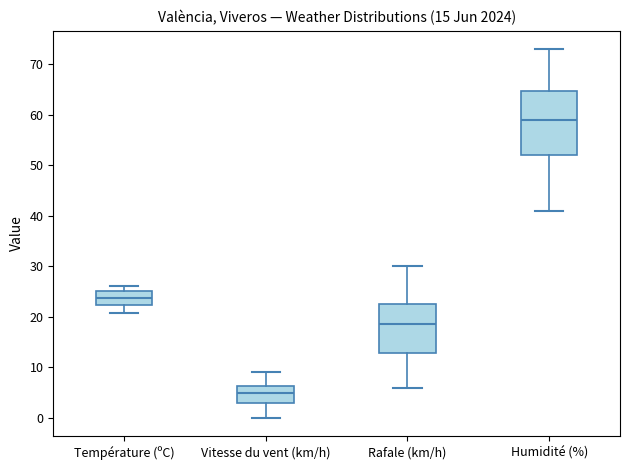

Reading left to right, transcribe this box plot: for each box, give where its median line is, the range the box spans, and where its two whiskers end, as read against the y-axis. The values are not printed on the chart, so give them approximately, as read against the axis.

Température (ºC): median 24, box 22 to 25, whiskers 21 to 26
Vitesse du vent (km/h): median 5, box 3 to 6, whiskers 0 to 9
Rafale (km/h): median 19, box 13 to 23, whiskers 6 to 30
Humidité (%): median 59, box 52 to 65, whiskers 41 to 73